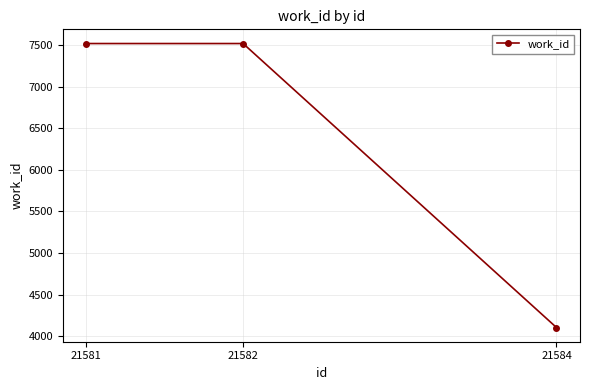

Does the chart display data point markers on the line(s)?

Yes